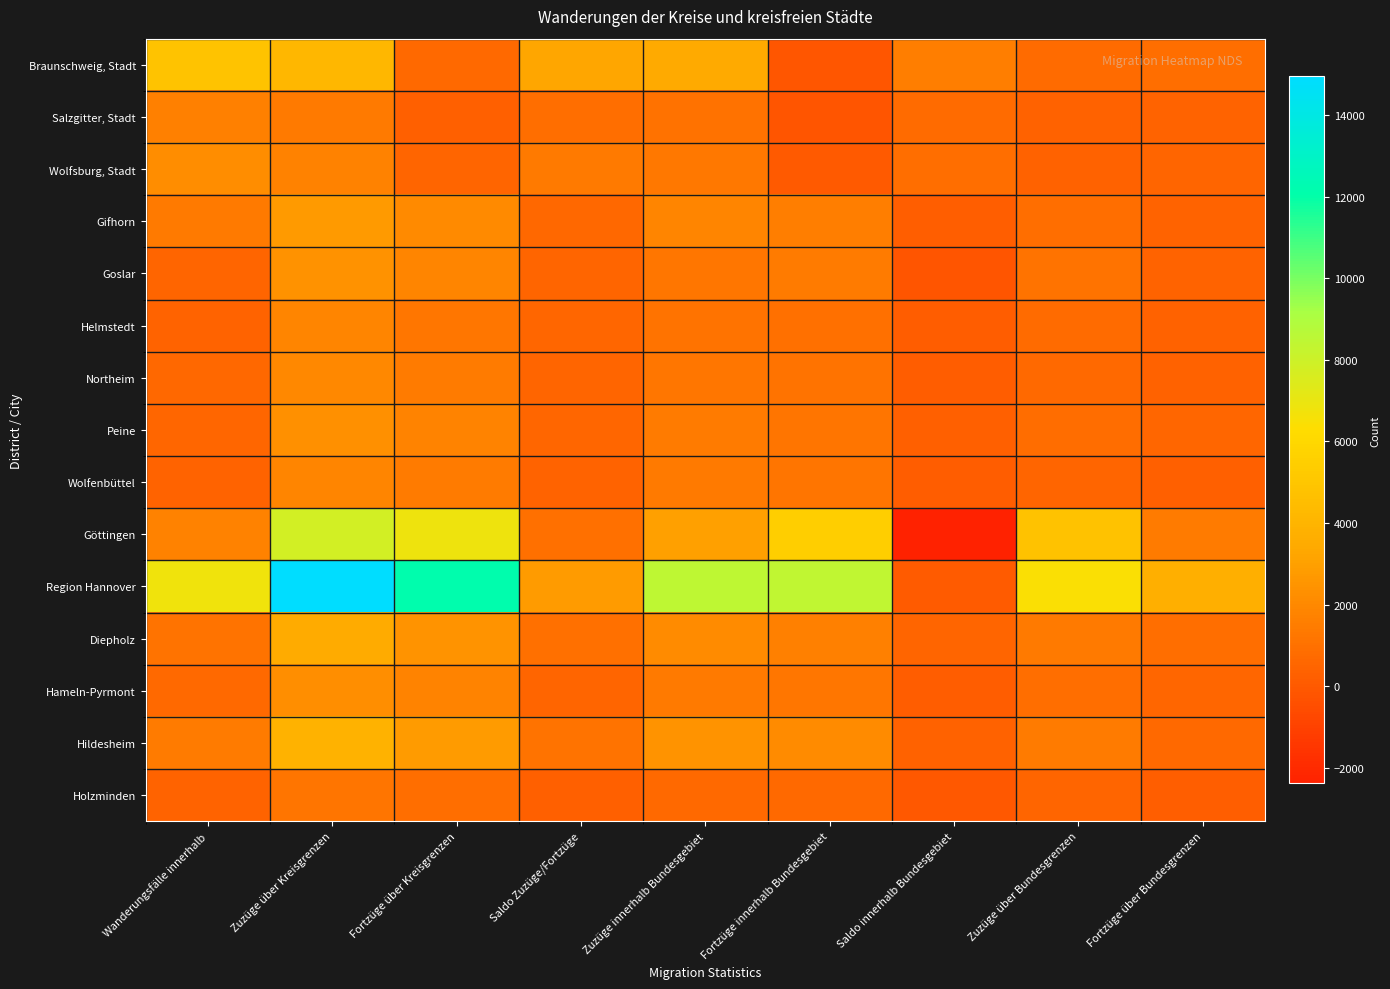

Reading left to right, transcribe all the data shown in this chart.

Braunschweig, Stadt: Wanderungsfälle innerhalb=4853	Zuzüge über Kreisgrenzen=4132	Fortzüge über Kreisgrenzen=721	Saldo Zuzüge/Fortzüge=3250	Zuzüge innerhalb Bundesgebiet=3394	Fortzüge innerhalb Bundesgebiet=-144	Saldo innerhalb Bundesgebiet=1603	Zuzüge über Bundesgrenzen=738	Fortzüge über Bundesgrenzen=865
Salzgitter, Stadt: Wanderungsfälle innerhalb=1631	Zuzüge über Kreisgrenzen=1367	Fortzüge über Kreisgrenzen=264	Saldo Zuzüge/Fortzüge=888	Zuzüge innerhalb Bundesgebiet=1043	Fortzüge innerhalb Bundesgebiet=-155	Saldo innerhalb Bundesgebiet=743	Zuzüge über Bundesgrenzen=324	Fortzüge über Bundesgrenzen=419
Wolfsburg, Stadt: Wanderungsfälle innerhalb=2209	Zuzüge über Kreisgrenzen=1697	Fortzüge über Kreisgrenzen=512	Saldo Zuzüge/Fortzüge=1340	Zuzüge innerhalb Bundesgebiet=1316	Fortzüge innerhalb Bundesgebiet=24	Saldo innerhalb Bundesgebiet=869	Zuzüge über Bundesgrenzen=381	Fortzüge über Bundesgrenzen=488
Gifhorn: Wanderungsfälle innerhalb=1390	Zuzüge über Kreisgrenzen=2699	Fortzüge über Kreisgrenzen=2060	Saldo Zuzüge/Fortzüge=639	Zuzüge innerhalb Bundesgebiet=1822	Fortzüge innerhalb Bundesgebiet=1606	Saldo innerhalb Bundesgebiet=216	Zuzüge über Bundesgrenzen=877	Fortzüge über Bundesgrenzen=454
Goslar: Wanderungsfälle innerhalb=522	Zuzüge über Kreisgrenzen=2370	Fortzüge über Kreisgrenzen=1863	Saldo Zuzüge/Fortzüge=507	Zuzüge innerhalb Bundesgebiet=1252	Fortzüge innerhalb Bundesgebiet=1421	Saldo innerhalb Bundesgebiet=-169	Zuzüge über Bundesgrenzen=1118	Fortzüge über Bundesgrenzen=442
Helmstedt: Wanderungsfälle innerhalb=437	Zuzüge über Kreisgrenzen=1843	Fortzüge über Kreisgrenzen=1269	Saldo Zuzüge/Fortzüge=574	Zuzüge innerhalb Bundesgebiet=1089	Fortzüge innerhalb Bundesgebiet=944	Saldo innerhalb Bundesgebiet=145	Zuzüge über Bundesgrenzen=754	Fortzüge über Bundesgrenzen=325
Northeim: Wanderungsfälle innerhalb=621	Zuzüge über Kreisgrenzen=1950	Fortzüge über Kreisgrenzen=1439	Saldo Zuzüge/Fortzüge=511	Zuzüge innerhalb Bundesgebiet=1263	Fortzüge innerhalb Bundesgebiet=1113	Saldo innerhalb Bundesgebiet=150	Zuzüge über Bundesgrenzen=687	Fortzüge über Bundesgrenzen=326
Peine: Wanderungsfälle innerhalb=540	Zuzüge über Kreisgrenzen=2299	Fortzüge über Kreisgrenzen=1747	Saldo Zuzüge/Fortzüge=552	Zuzüge innerhalb Bundesgebiet=1462	Fortzüge innerhalb Bundesgebiet=1198	Saldo innerhalb Bundesgebiet=264	Zuzüge über Bundesgrenzen=837	Fortzüge über Bundesgrenzen=549
Wolfenbüttel: Wanderungsfälle innerhalb=442	Zuzüge über Kreisgrenzen=1872	Fortzüge über Kreisgrenzen=1449	Saldo Zuzüge/Fortzüge=423	Zuzüge innerhalb Bundesgebiet=1367	Fortzüge innerhalb Bundesgebiet=1191	Saldo innerhalb Bundesgebiet=176	Zuzüge über Bundesgrenzen=505	Fortzüge über Bundesgrenzen=258
Göttingen: Wanderungsfälle innerhalb=1717	Zuzüge über Kreisgrenzen=7788	Fortzüge über Kreisgrenzen=6834	Saldo Zuzüge/Fortzüge=954	Zuzüge innerhalb Bundesgebiet=3030	Fortzüge innerhalb Bundesgebiet=5417	Saldo innerhalb Bundesgebiet=-2387	Zuzüge über Bundesgrenzen=4758	Fortzüge über Bundesgrenzen=1417
Region Hannover: Wanderungsfälle innerhalb=6785	Zuzüge über Kreisgrenzen=14952	Fortzüge über Kreisgrenzen=12134	Saldo Zuzüge/Fortzüge=2818	Zuzüge innerhalb Bundesgebiet=8506	Fortzüge innerhalb Bundesgebiet=8388	Saldo innerhalb Bundesgebiet=118	Zuzüge über Bundesgrenzen=6446	Fortzüge über Bundesgrenzen=3746
Diepholz: Wanderungsfälle innerhalb=1106	Zuzüge über Kreisgrenzen=3440	Fortzüge über Kreisgrenzen=2481	Saldo Zuzüge/Fortzüge=959	Zuzüge innerhalb Bundesgebiet=2084	Fortzüge innerhalb Bundesgebiet=1612	Saldo innerhalb Bundesgebiet=472	Zuzüge über Bundesgrenzen=1356	Fortzüge über Bundesgrenzen=869
Hameln-Pyrmont: Wanderungsfälle innerhalb=663	Zuzüge über Kreisgrenzen=2245	Fortzüge über Kreisgrenzen=1759	Saldo Zuzüge/Fortzüge=486	Zuzüge innerhalb Bundesgebiet=1356	Fortzüge innerhalb Bundesgebiet=1230	Saldo innerhalb Bundesgebiet=126	Zuzüge über Bundesgrenzen=889	Fortzüge über Bundesgrenzen=529
Hildesheim: Wanderungsfälle innerhalb=1417	Zuzüge über Kreisgrenzen=3894	Fortzüge über Kreisgrenzen=2820	Saldo Zuzüge/Fortzüge=1074	Zuzüge innerhalb Bundesgebiet=2429	Fortzüge innerhalb Bundesgebiet=2099	Saldo innerhalb Bundesgebiet=330	Zuzüge über Bundesgrenzen=1465	Fortzüge über Bundesgrenzen=721
Holzminden: Wanderungsfälle innerhalb=421	Zuzüge über Kreisgrenzen=1164	Fortzüge über Kreisgrenzen=907	Saldo Zuzüge/Fortzüge=257	Zuzüge innerhalb Bundesgebiet=670	Fortzüge innerhalb Bundesgebiet=702	Saldo innerhalb Bundesgebiet=-32	Zuzüge über Bundesgrenzen=494	Fortzüge über Bundesgrenzen=205